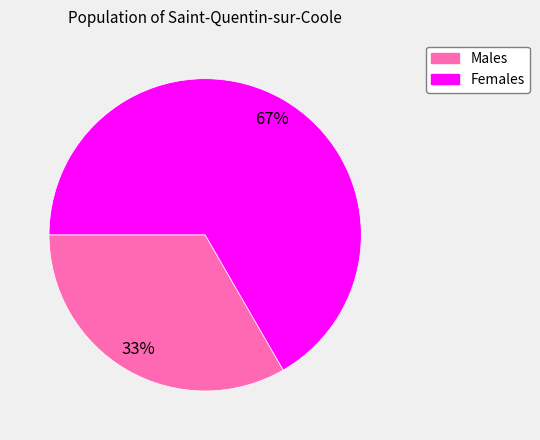

To the nearest percent, what is the average slice percentage?

50%